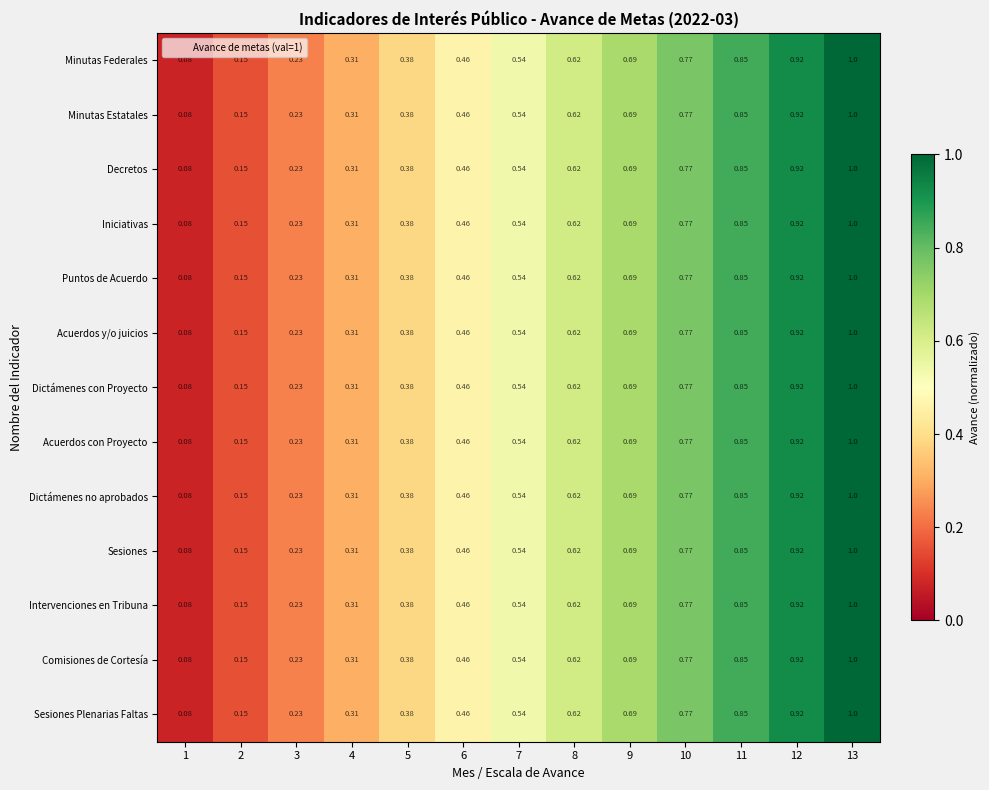

How many data points does each series have?

13